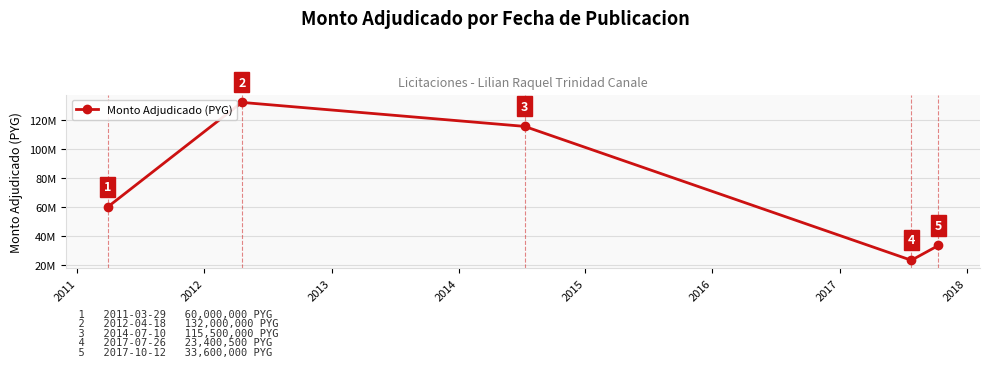

True or false: the data has more than 0 interior local peaks.

True